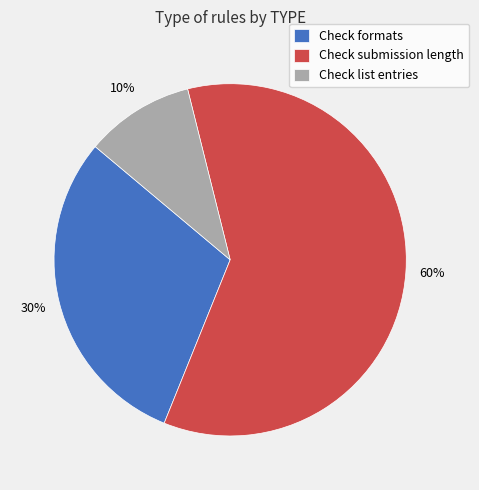

Rank the categories by value from highest to lowest.

Check submission length, Check formats, Check list entries